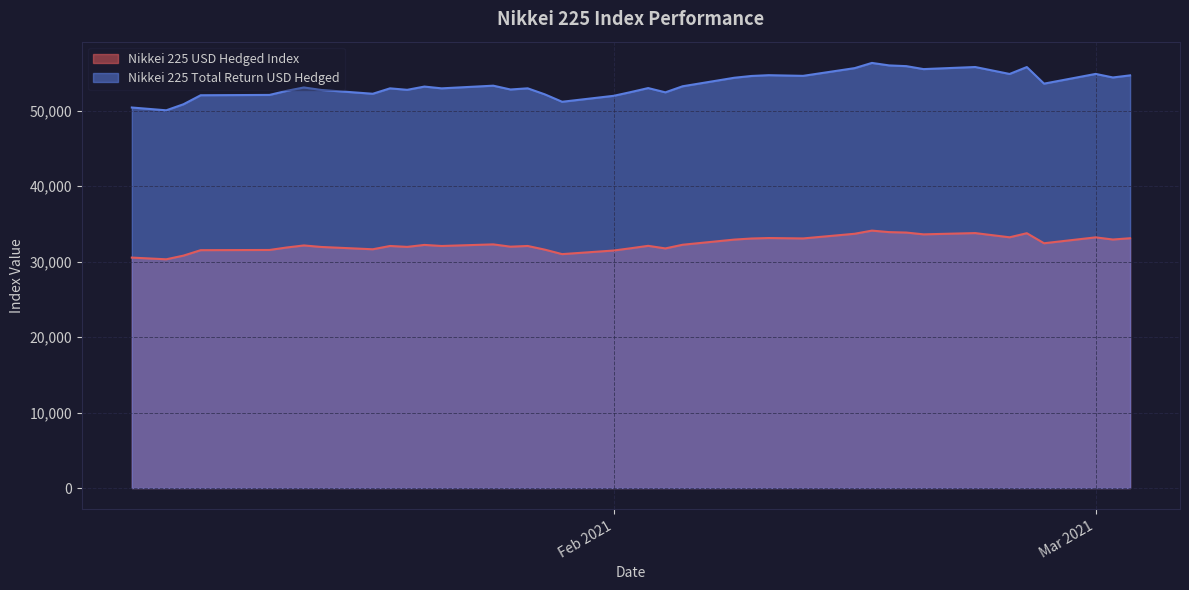

Which series has the widest spread of values?

Nikkei 225 Total Return USD Hedged